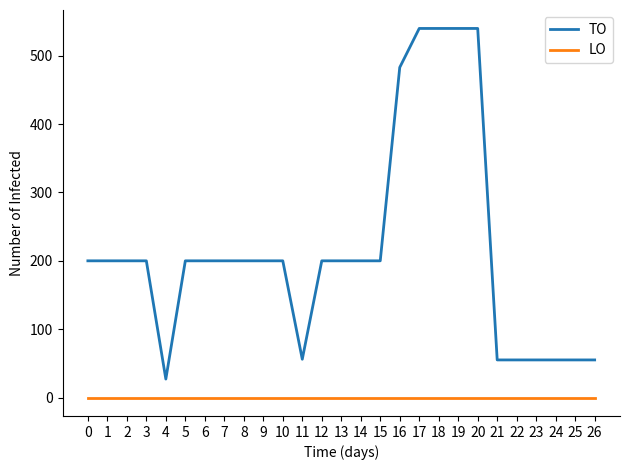

Which series changed the most between 0 and 4?

TO